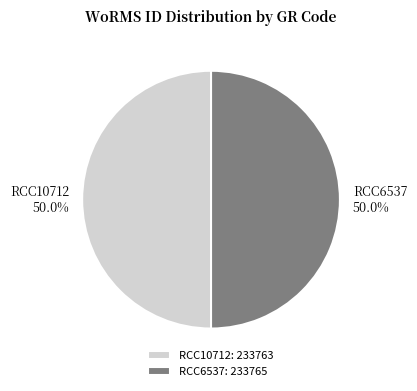

Count the number of slices in the pie.

2